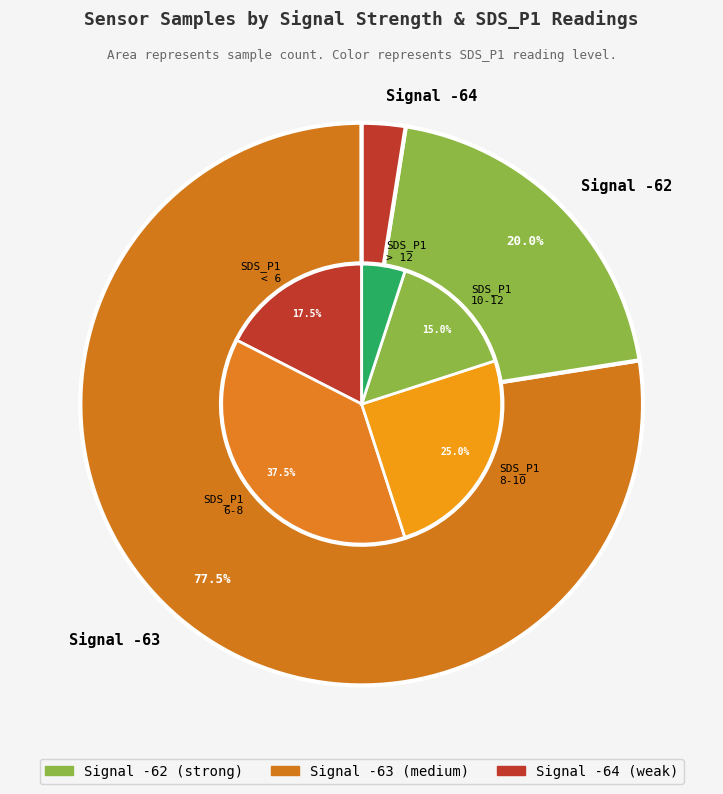

What is the ratio of the value at 22 to the value at 22?

1.0